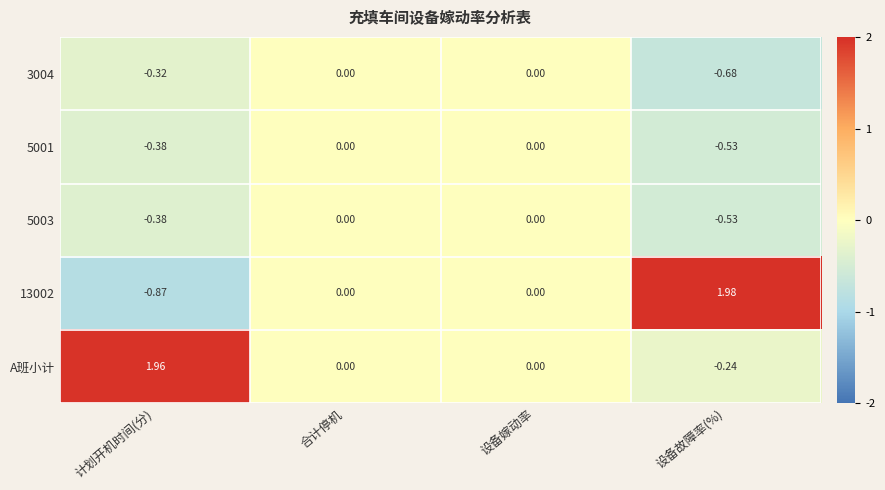

Which series has the largest total across all categories?

A班小计